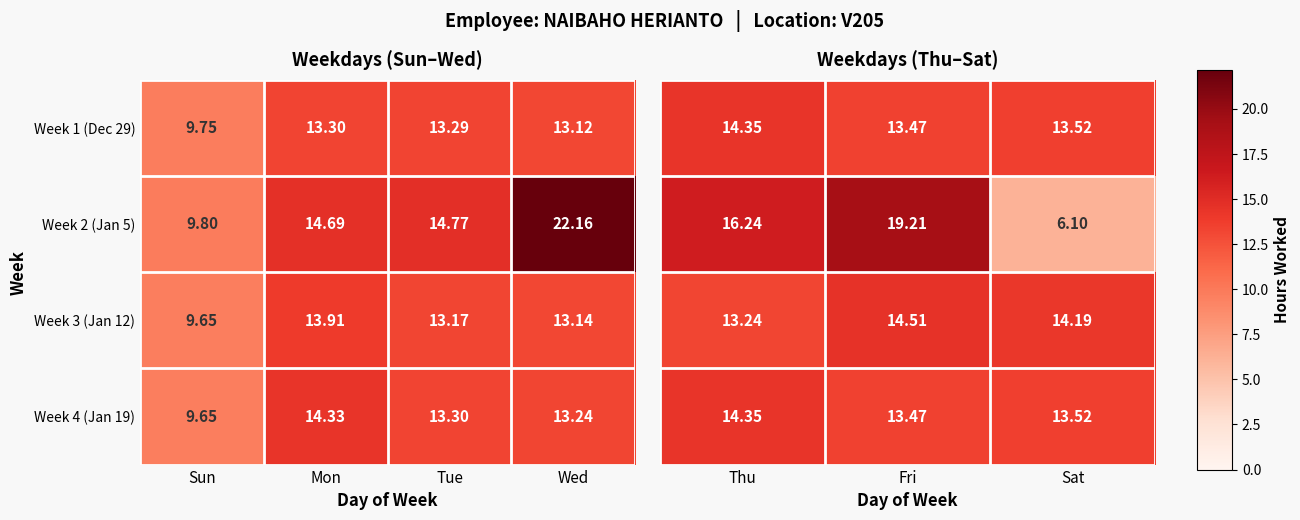

At which label is Week 3 (Jan 12) closest to 11?

Sun